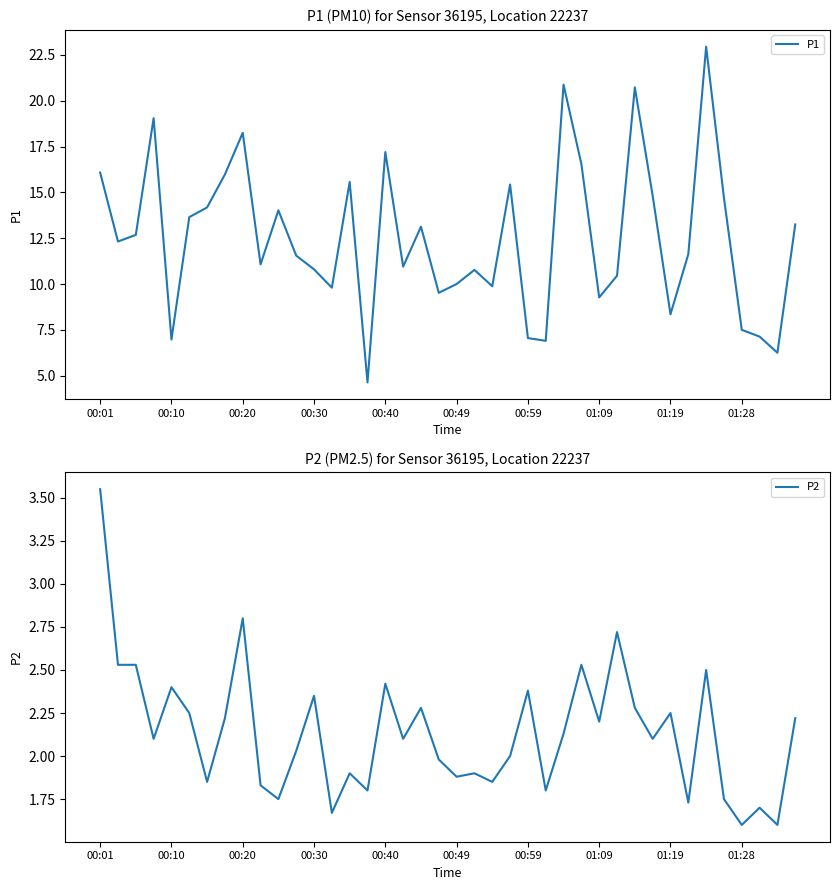

True or false: P2 and P1 cross at least once.

False